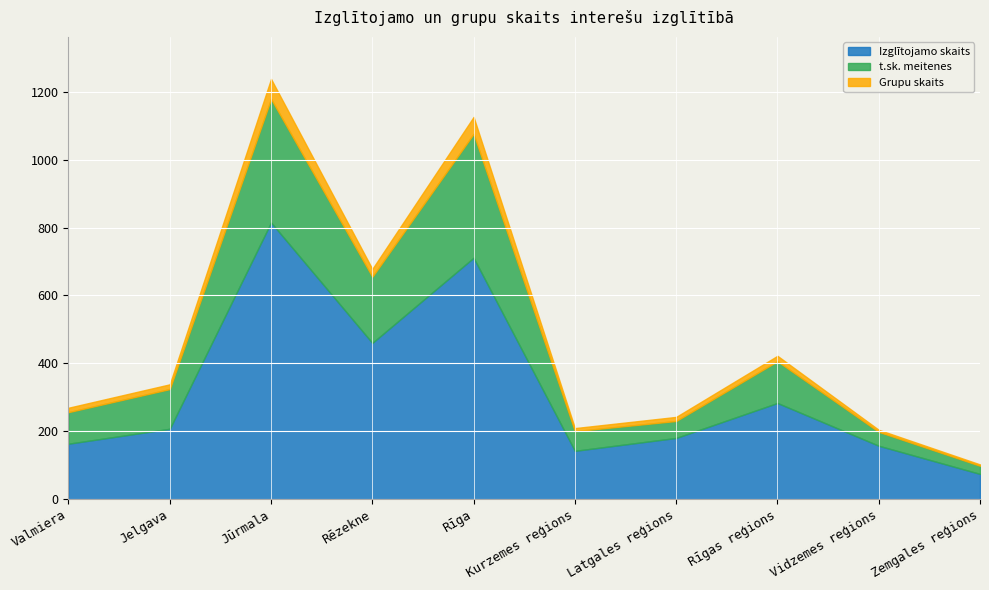

Count the number of data series in this chart.

3